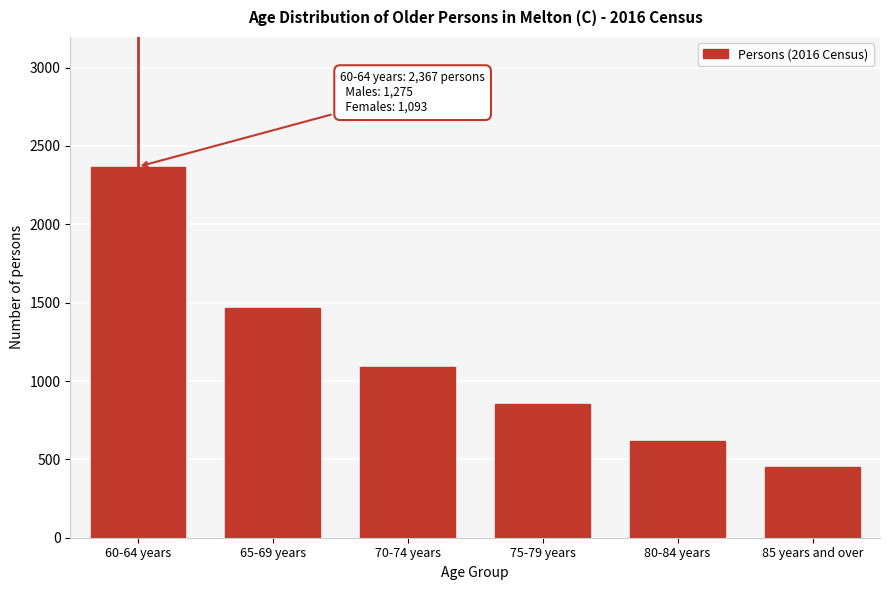

Reading right to left, transcribe all the data shown in this chart.

85 years and over=452	80-84 years=616	75-79 years=853	70-74 years=1092	65-69 years=1467	60-64 years=2367